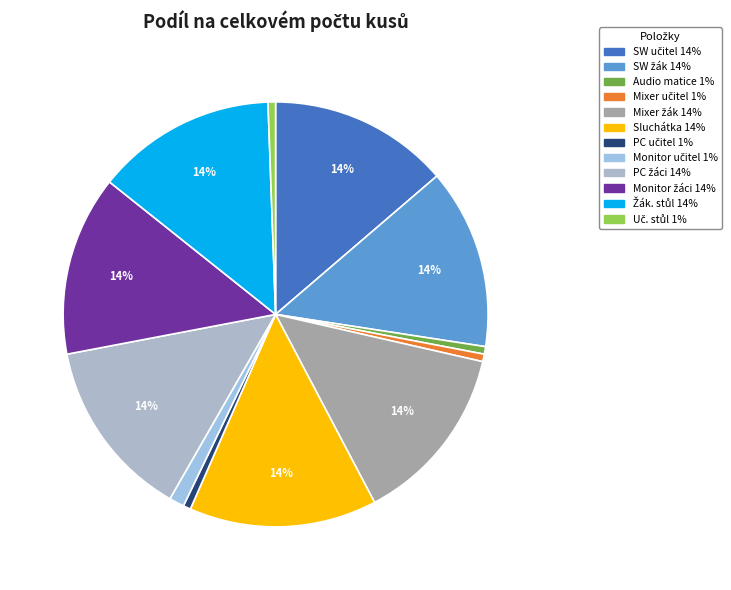

Count the number of slices in the pie.

12